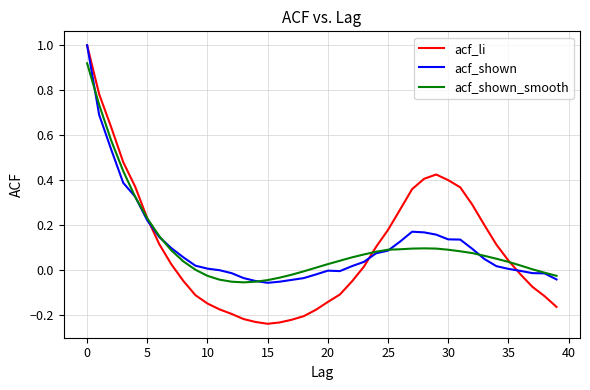

Which series has the widest spread of values?

acf_li